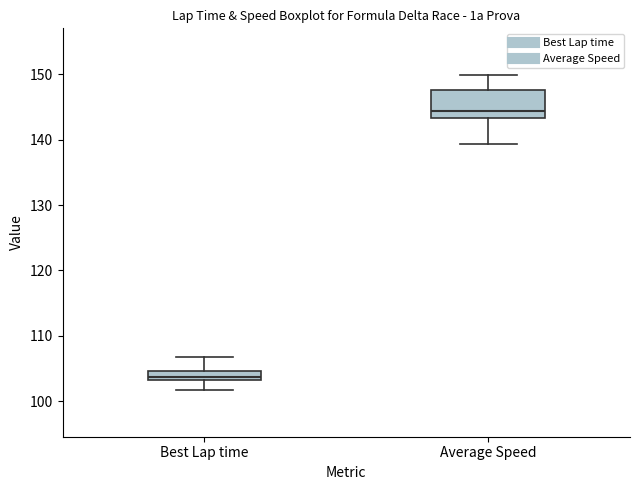

Where does the lower whisker of the box for Average Speed end on the y-axis? The values are not printed on the chart, so give them approximately, as read against the axis.

139